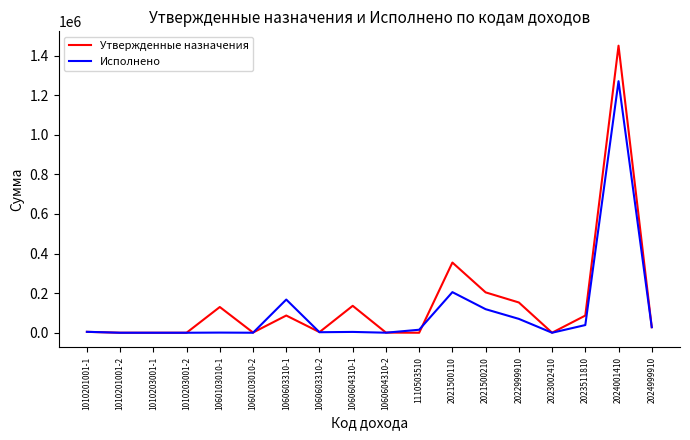

How many series are shown in this chart?

2